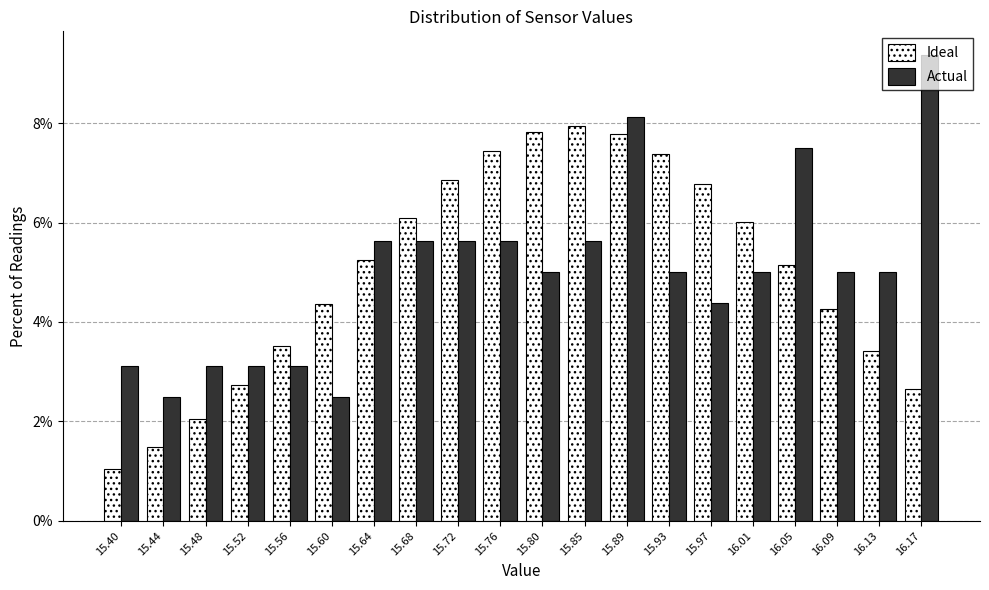

What is the maximum value shown in the chart?

9.4